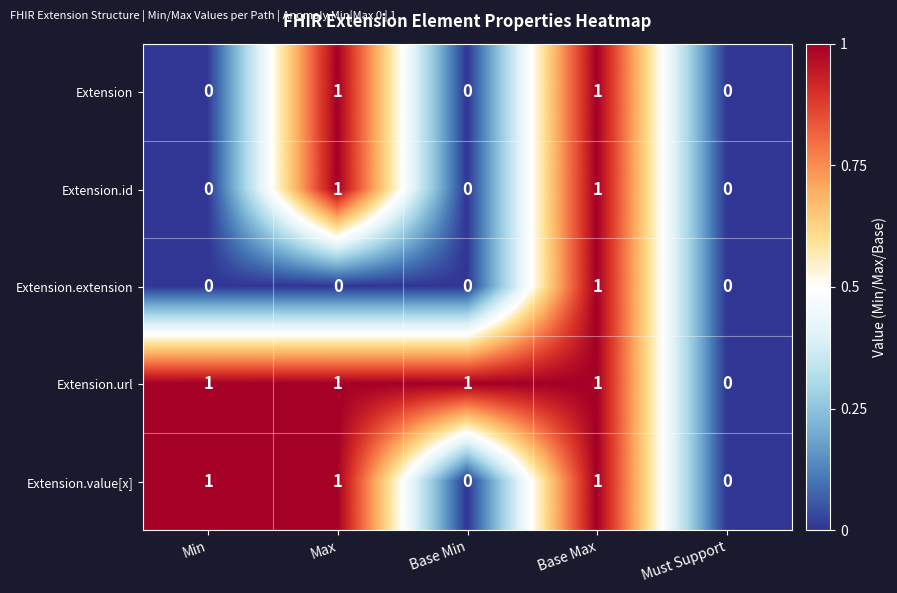

Which category has the lowest value in the Extension.url series?

Must Support